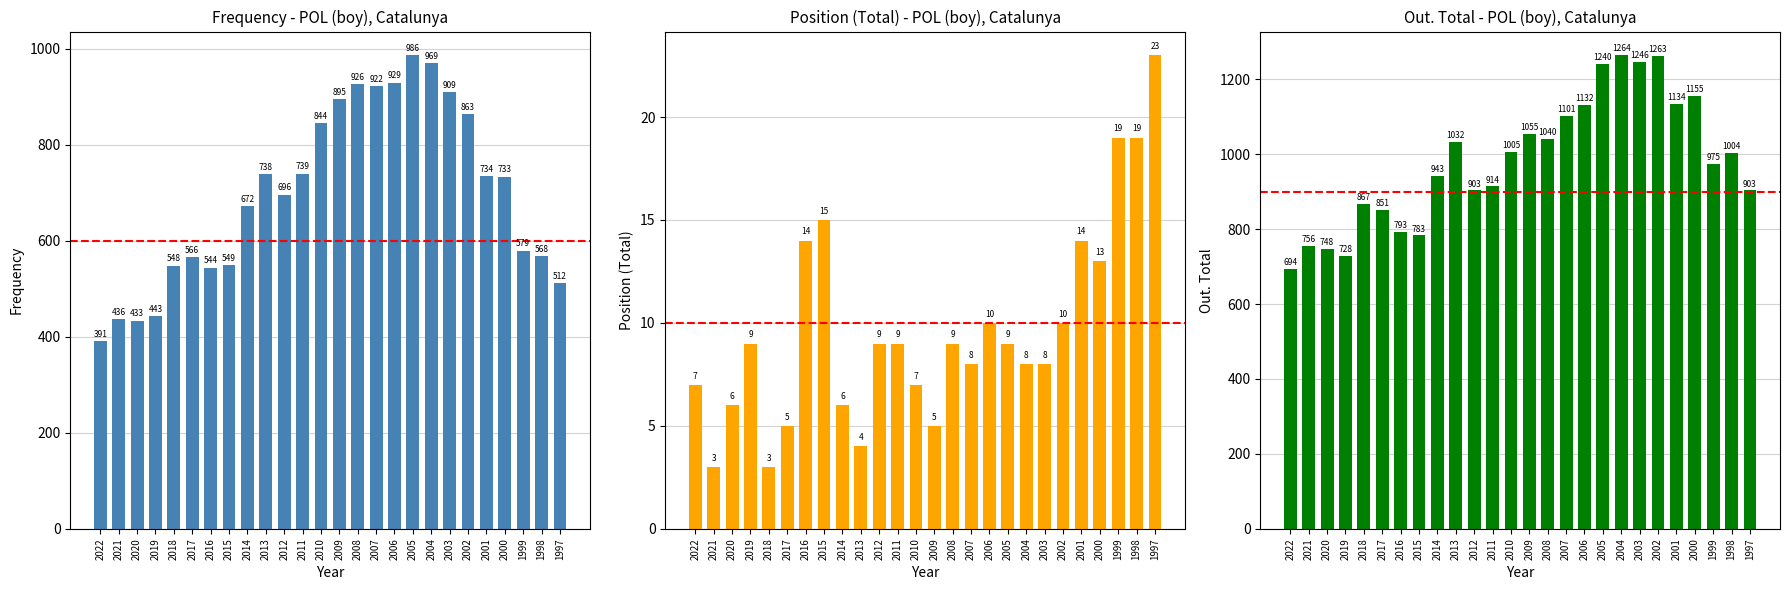

Between 2022 and 1997, which series saw the biggest shift?

out. Total